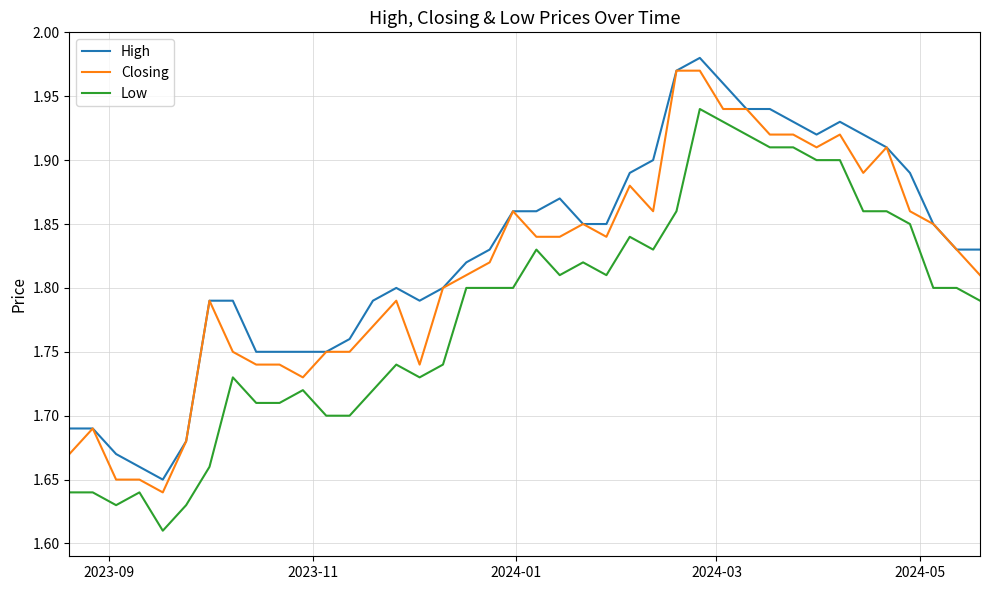

True or false: Low and Closing cross at least once.

False